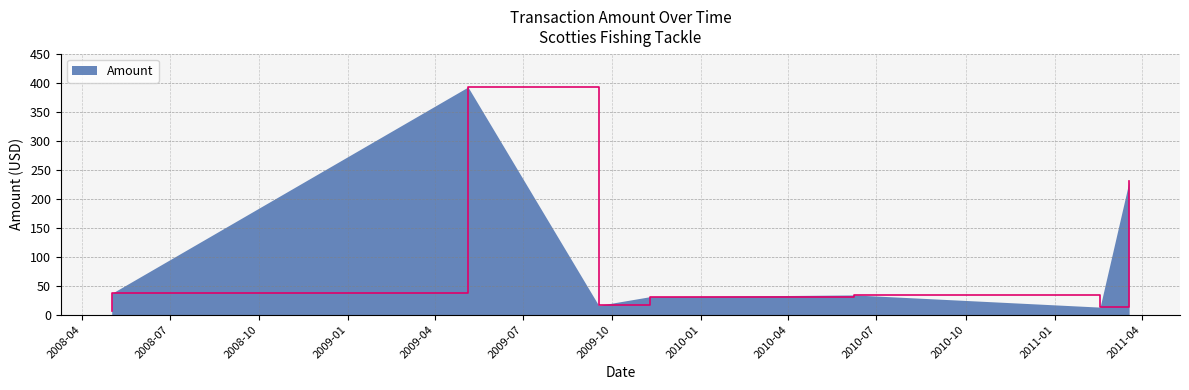

What is the greatest value displayed?

392.5